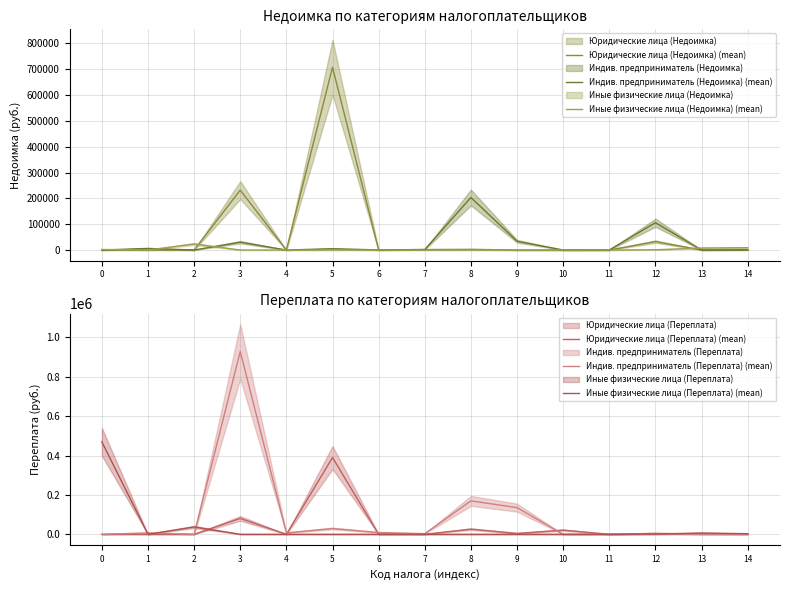

What is the difference between the maximum and minimum values in the Индив. предприниматель (Переплата) (mean) series?

927934.8